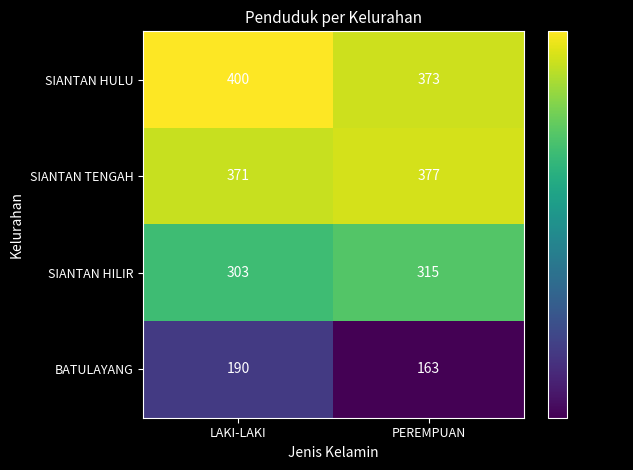

What is the total value across all series at PEREMPUAN?

1228